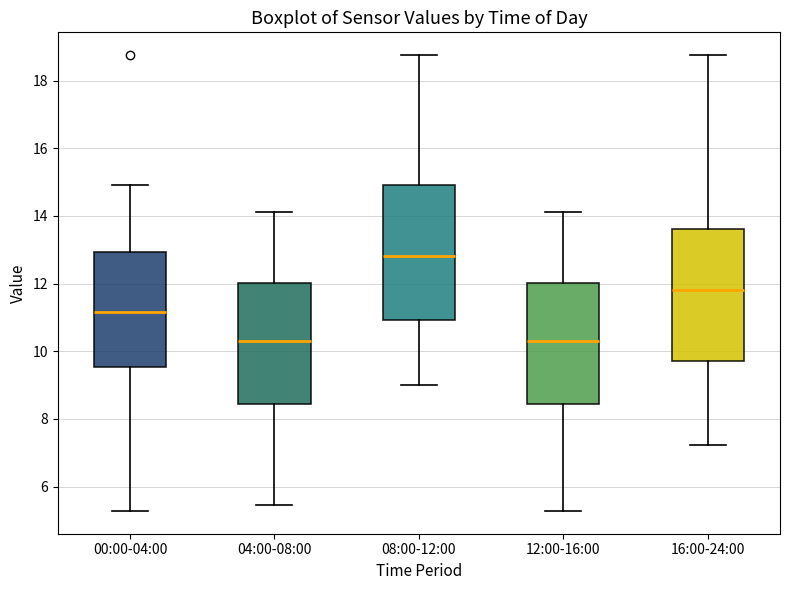

Which box's median line is the highest?

08:00-12:00